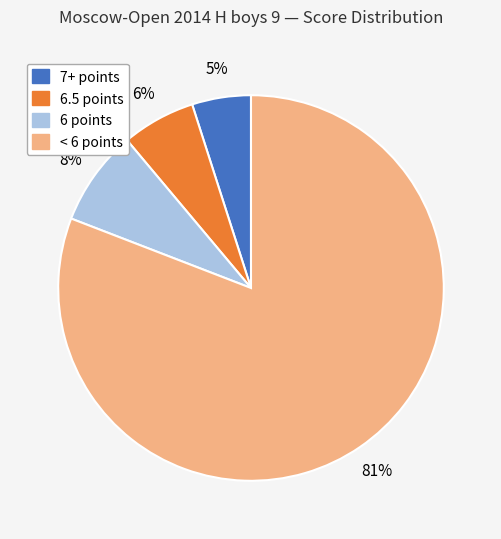

Is there any slice that represents more than half of the pie?

Yes